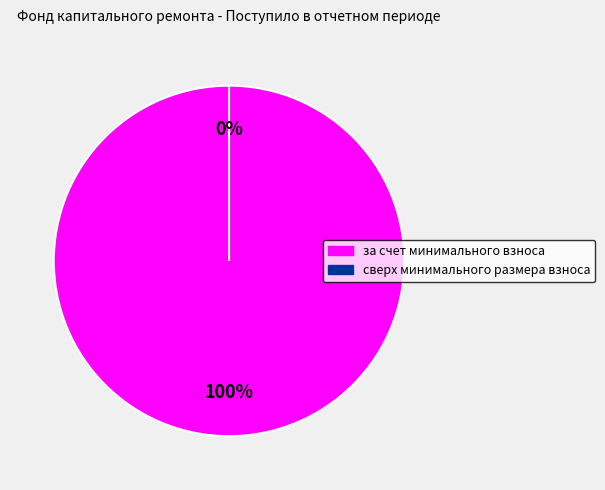

To the nearest percent, what portion does за счет минимального взноса represent?

100%